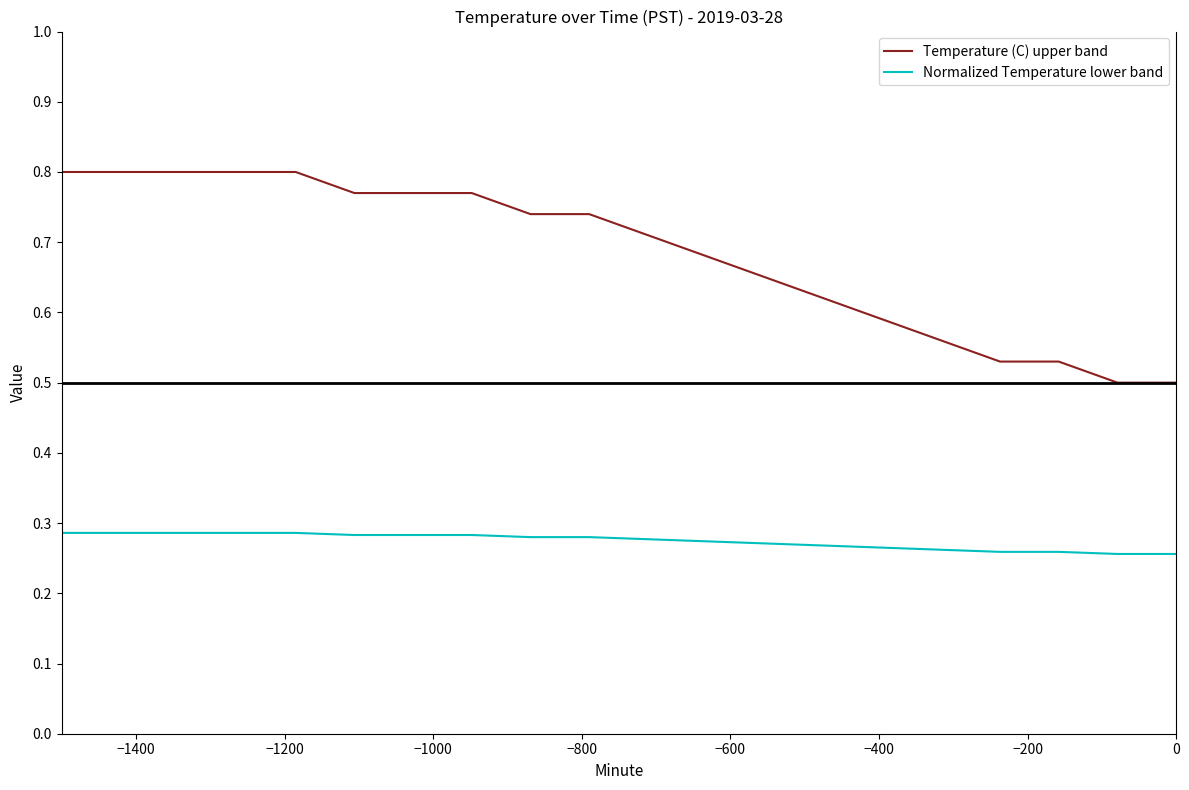

True or false: Normalized Temperature lower band and Temperature (C) upper band intersect in this chart.

False